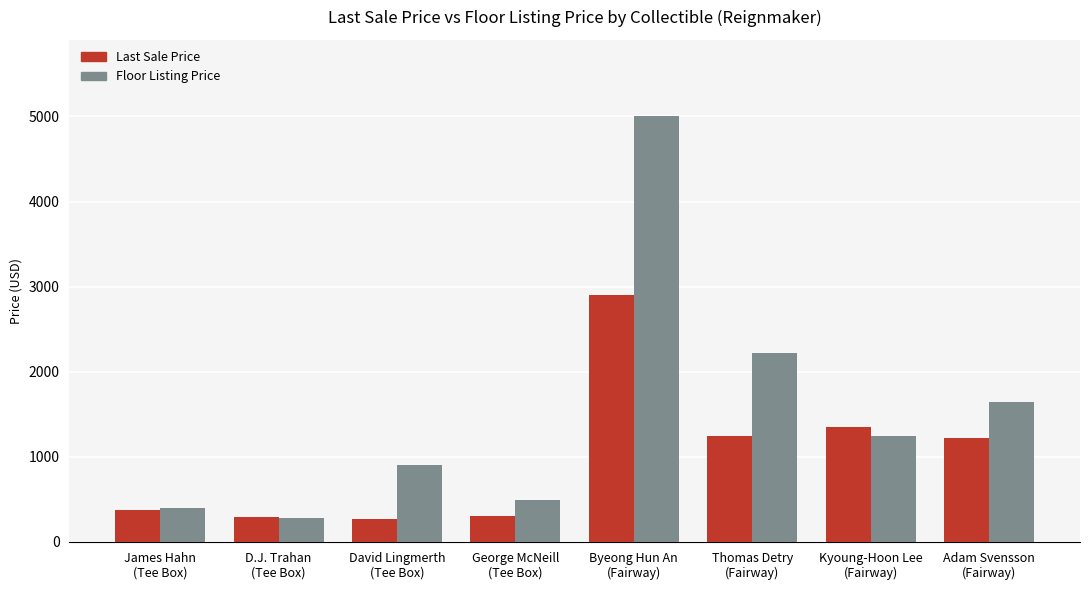

What is the sum of all Floor Listing Price values?

12195.2